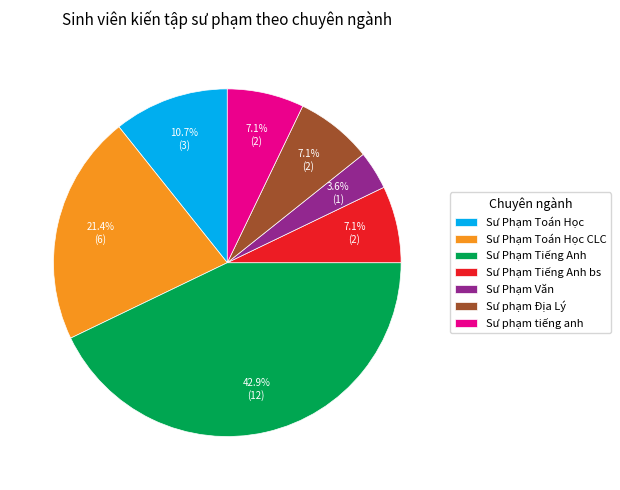

Is it true that Sư Phạm Toán Học is 1% of the pie?

False